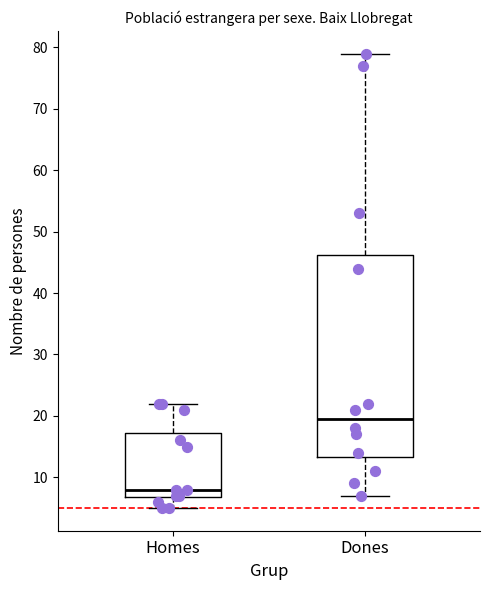

Reading left to right, transcribe this box plot: for each box, give where its median line is, the range the box spans, and where its two whiskers end, as read against the y-axis. The values are not printed on the chart, so give them approximately, as read against the axis.

Homes: median 8, box 7 to 17, whiskers 5 to 22
Dones: median 20, box 13 to 46, whiskers 7 to 79